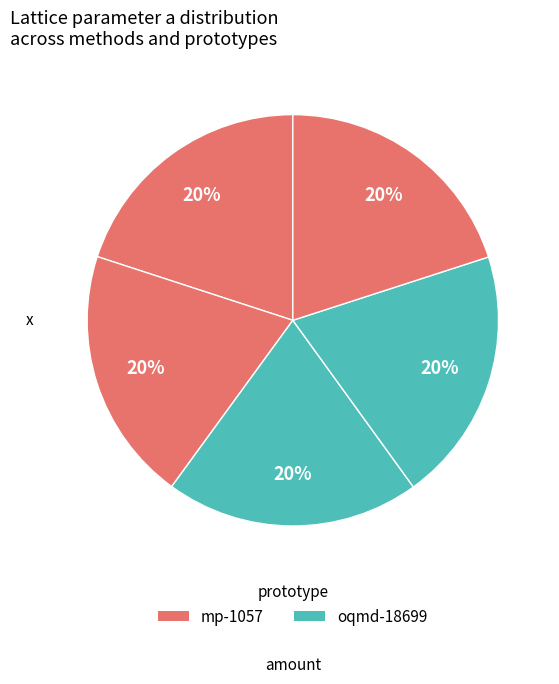

How many segments does this pie chart have?

5